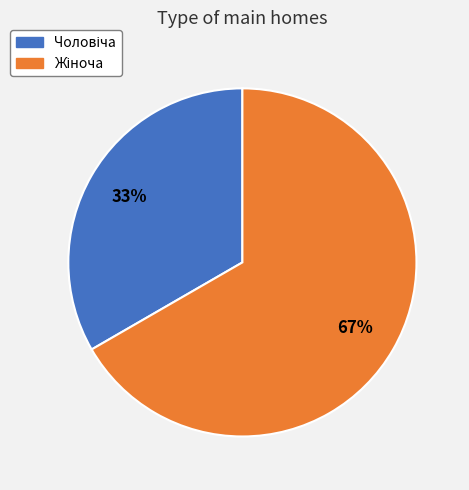

To the nearest percent, what is the average slice percentage?

50%